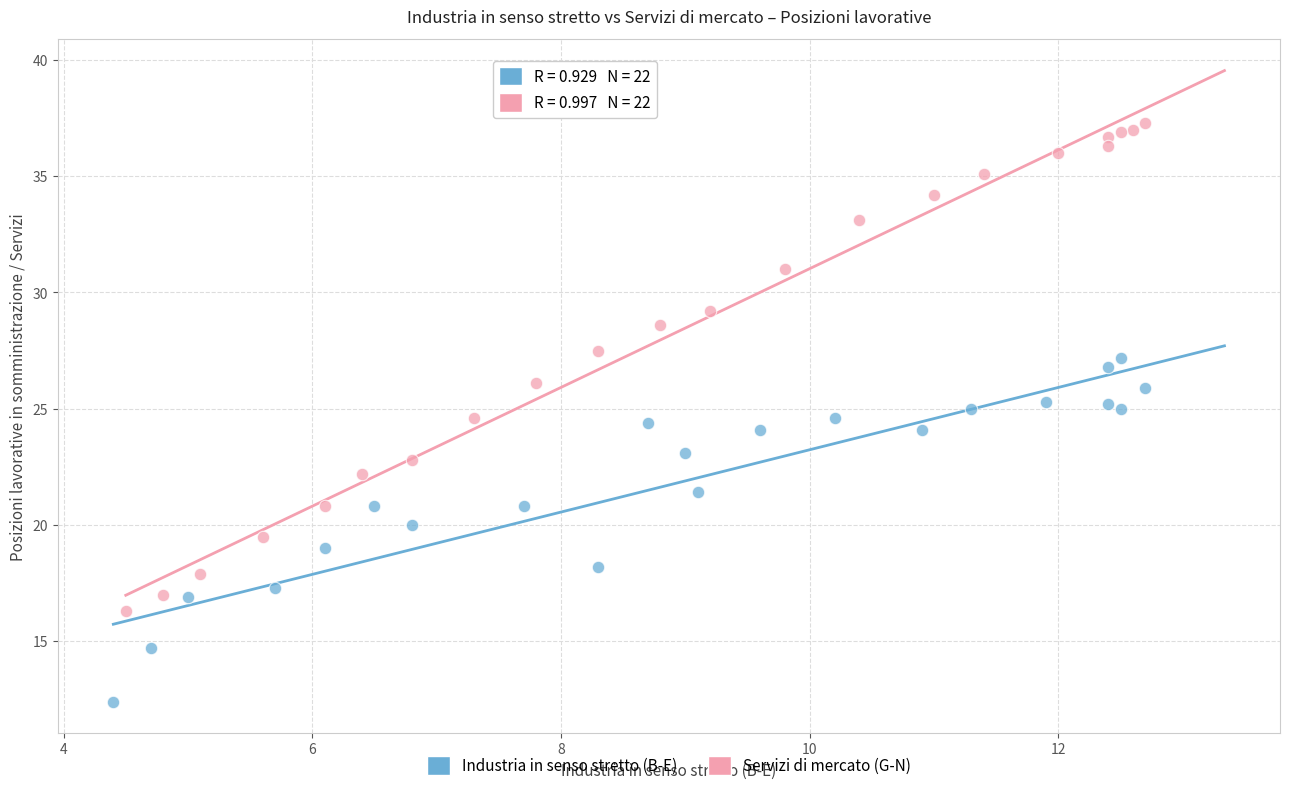

Which series reaches the minimum Y coordinate?

Industria in senso stretto (B-E)